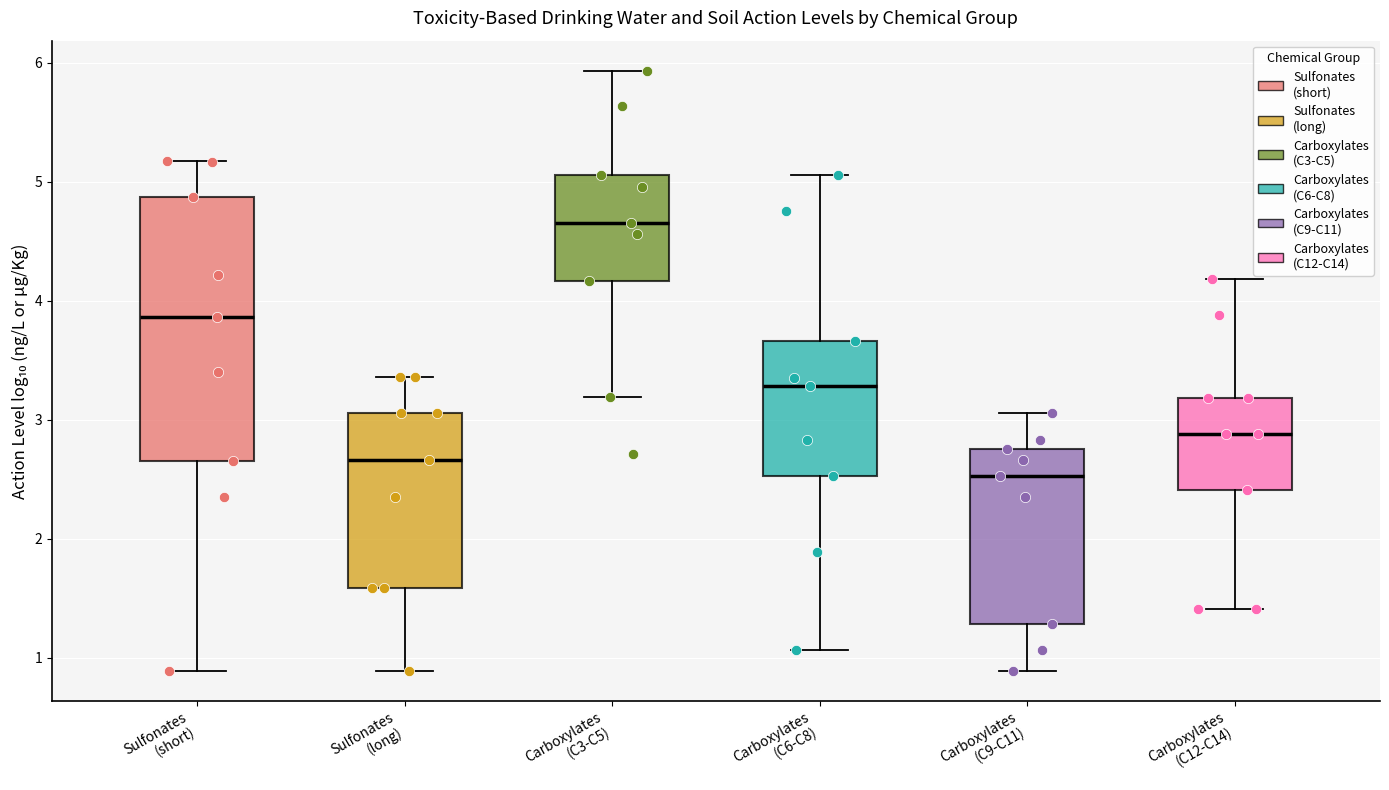

Which box's median line is the lowest?

Carboxylates (C9-C11)